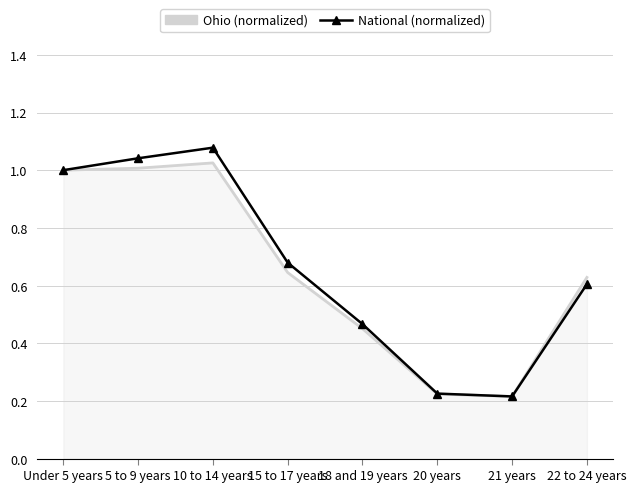

What are all the series names shown in the legend?

Ohio (normalized), National (normalized)